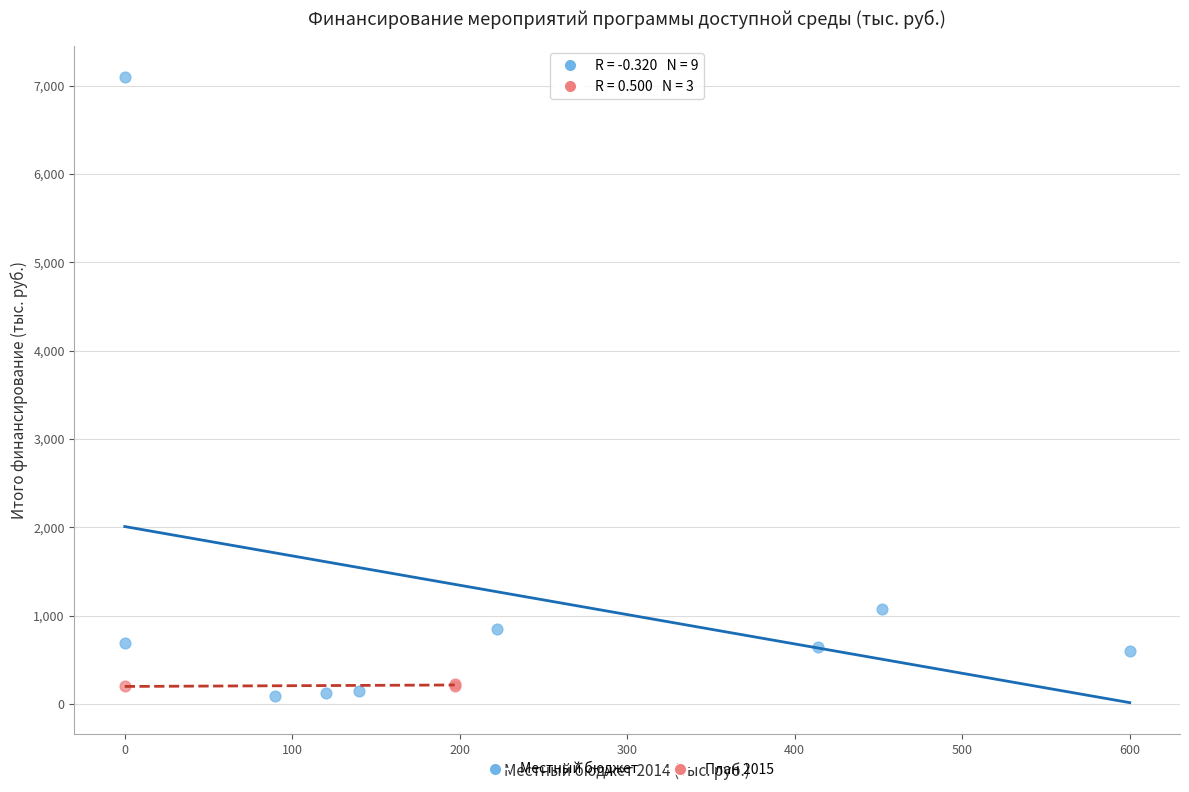

What are all the series names shown in the legend?

Местный бюджет, План 2015